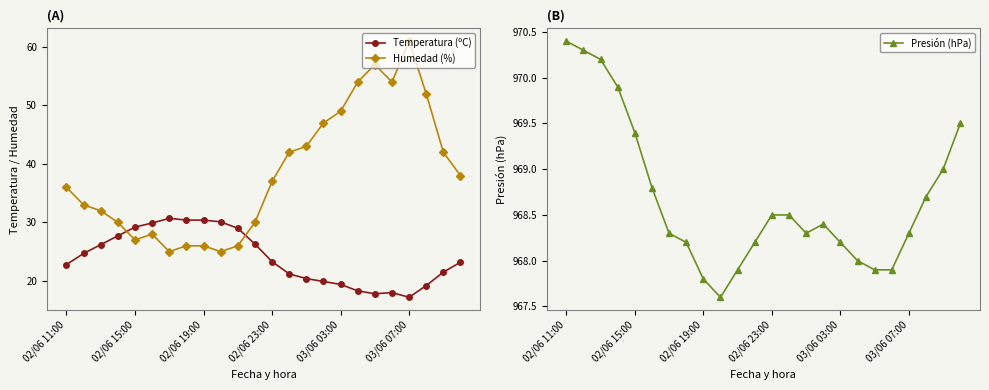

Between 18 and 19, which series saw the biggest shift?

Humedad (%)